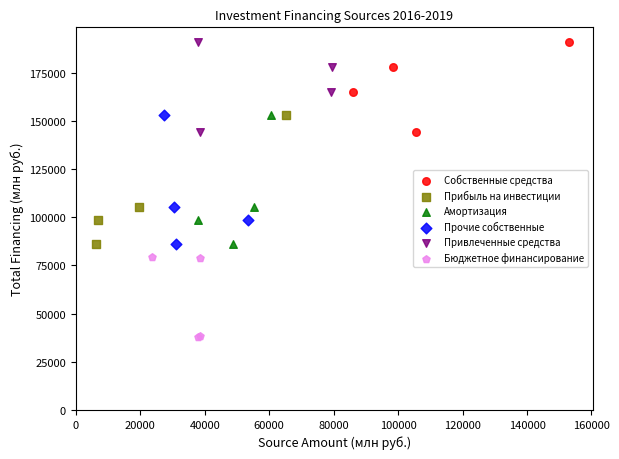

Which series contains the lowest Y value?

Бюджетное финансирование